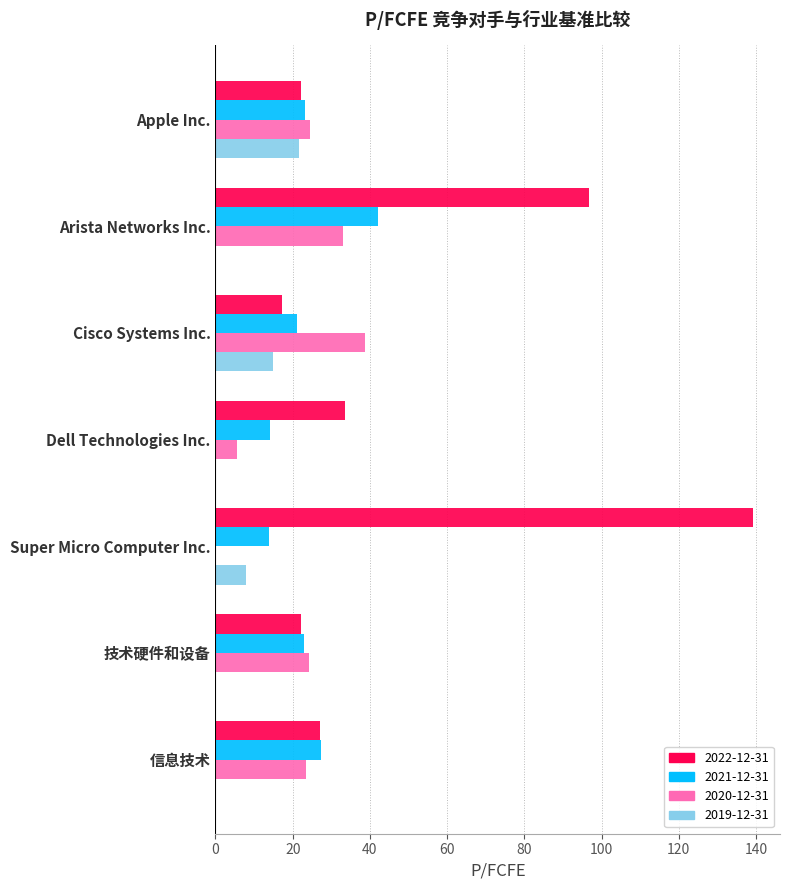

Between 技术硬件和设备 and 信息技术, which series saw the biggest shift?

2022-12-31